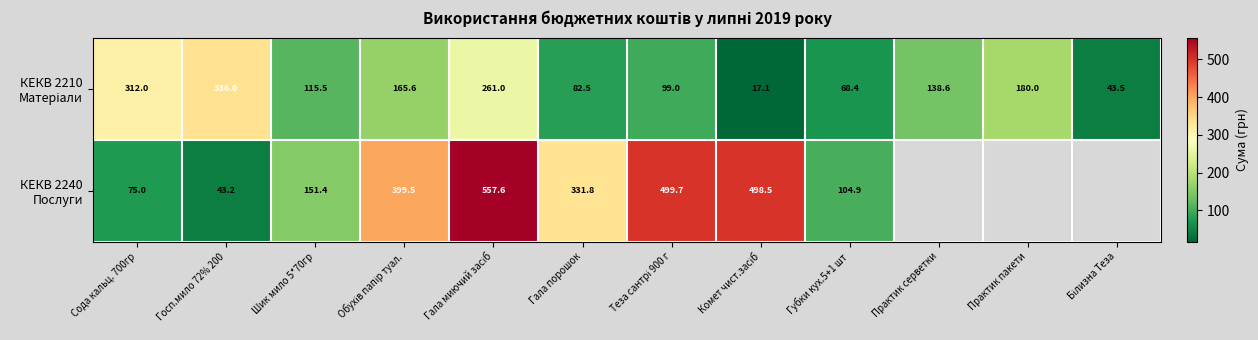

What is the difference between the highest and lowest values at Губки кух.5+1 шт?

36.5